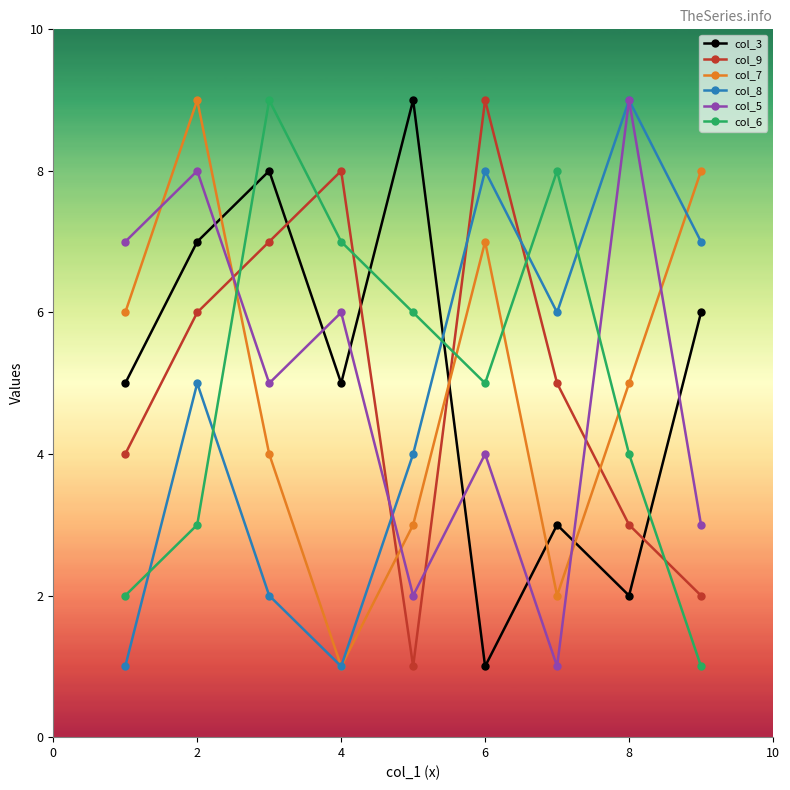

What is the difference between the second highest and second lowest values in the col_7 series?

6